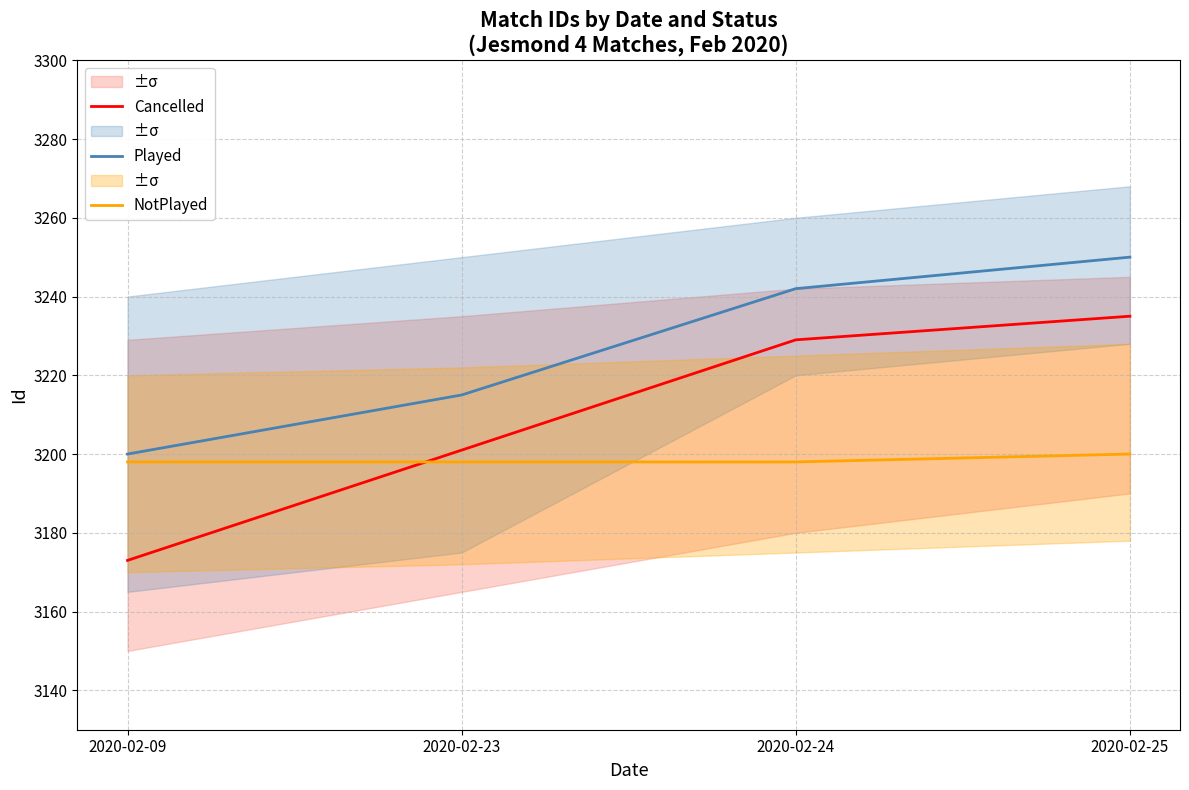

At how many categories does at least one series exceed 3205?

3